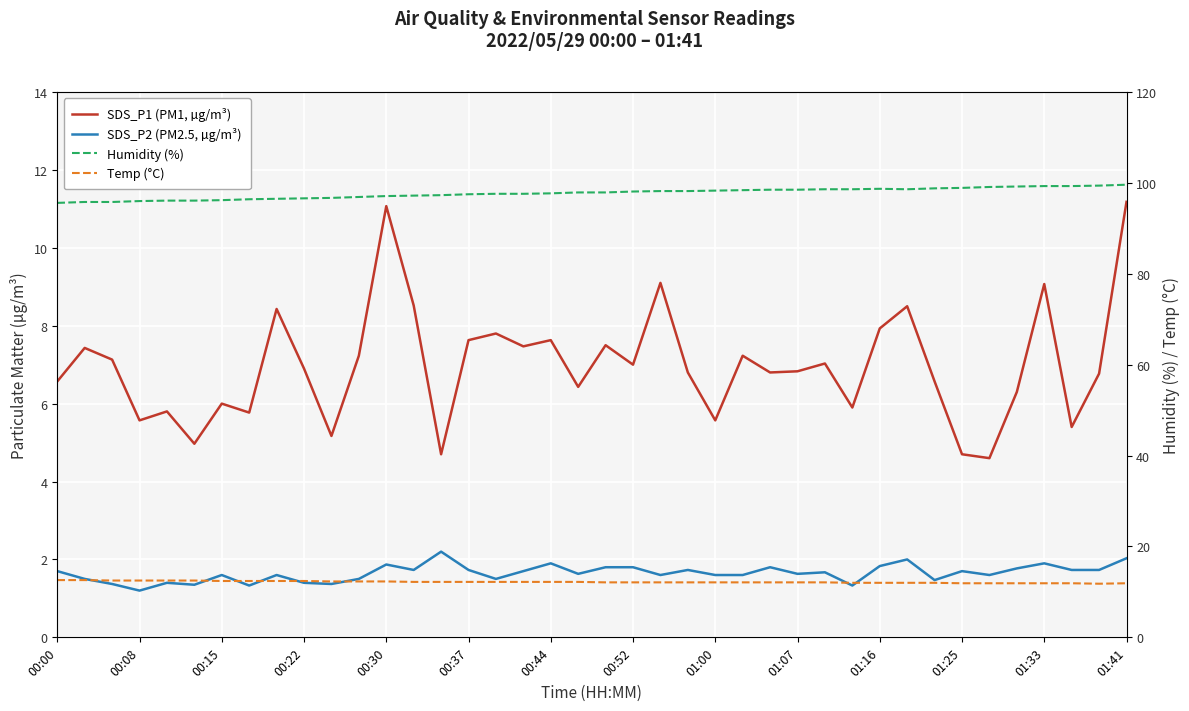

The Temp (°C) series shows 11.9 at 37. True or false?

True